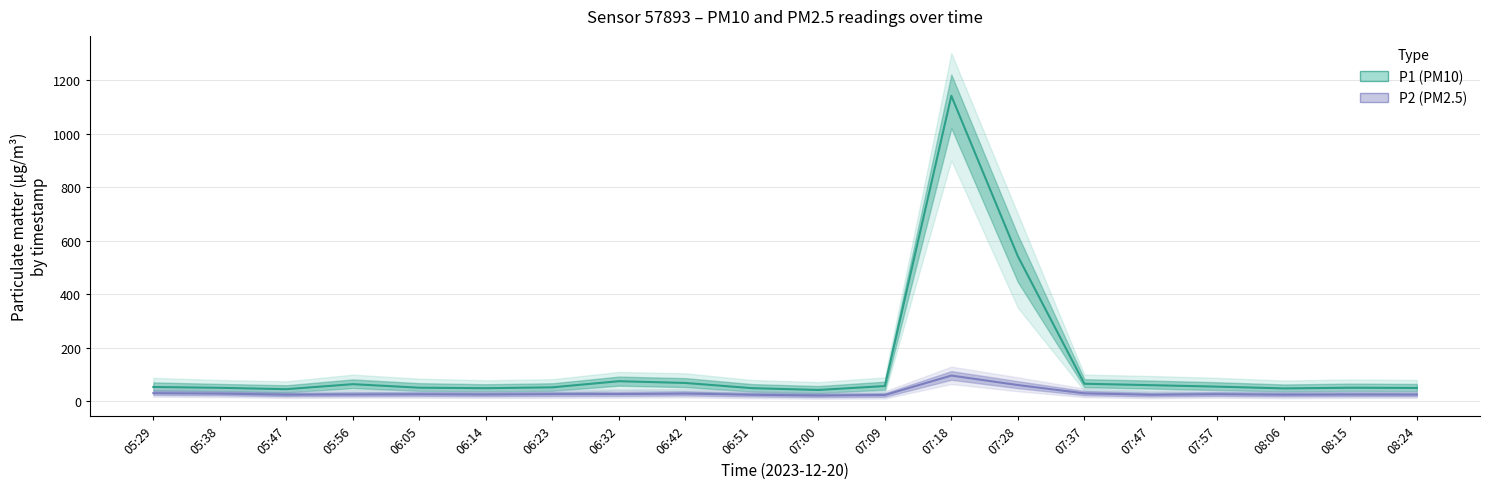

In P1, how many points are lower than both neighbors (excluding endpoints)?

4